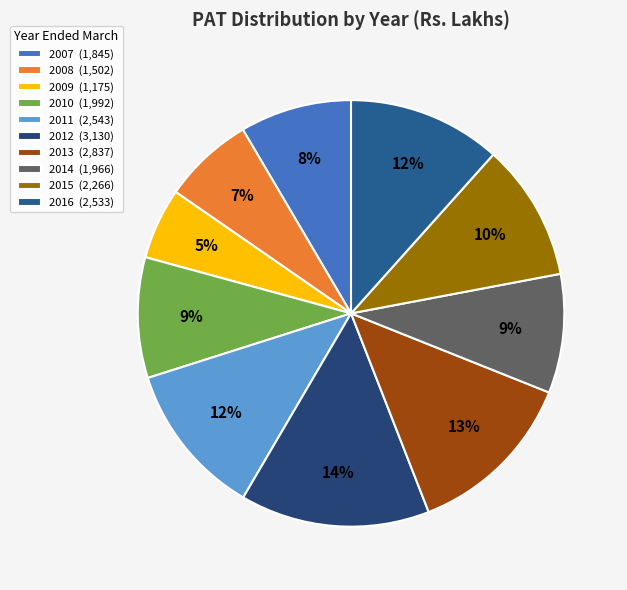

Count the number of slices in the pie.

10